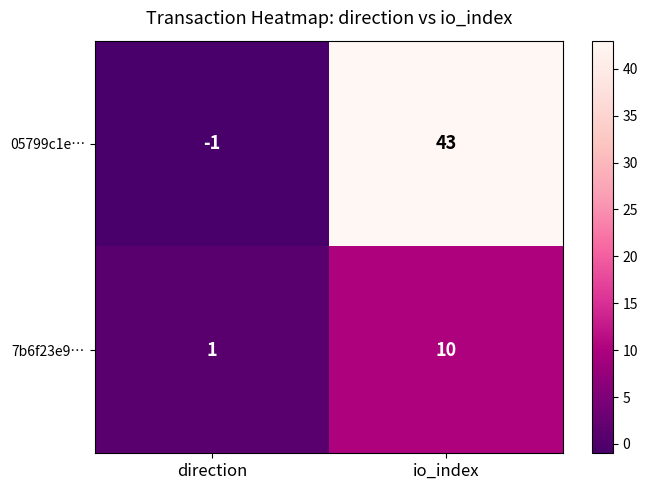

Rank the series at direction from highest to lowest value.

7b6f23e9…, 05799c1e…